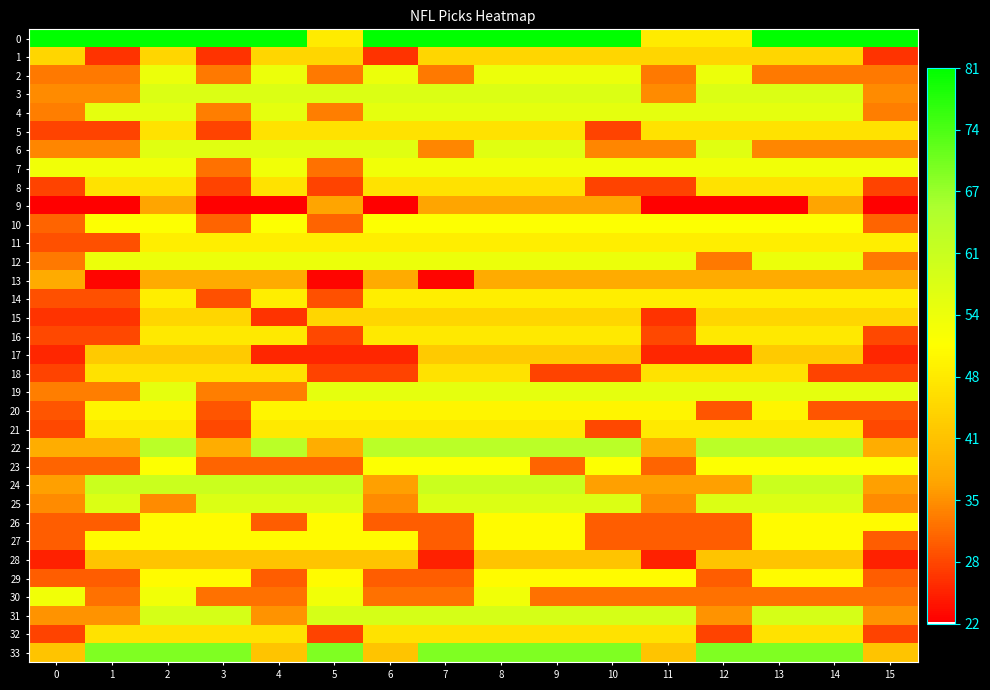

At how many categories does at least one series exceed 49?

16